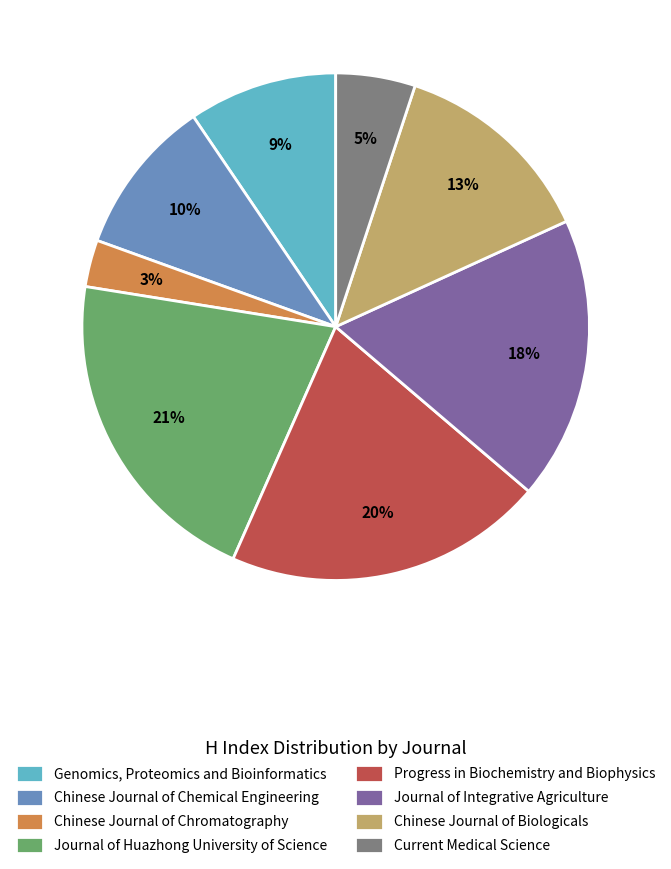

Rank the categories by value from lowest to highest.

Chinese Journal of Chromatography, Current Medical Science, Genomics, Proteomics and Bioinformatics, Chinese Journal of Chemical Engineering, Chinese Journal of Biologicals, Journal of Integrative Agriculture, Progress in Biochemistry and Biophysics, Journal of Huazhong University of Science